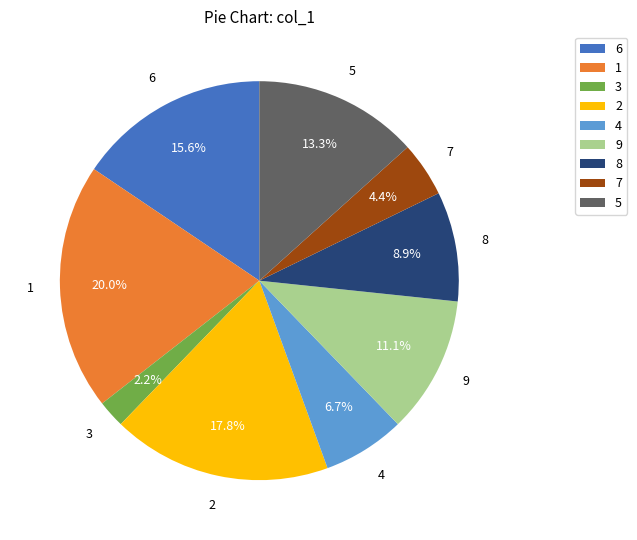

The 2 slice represents 12% of the pie. True or false?

False